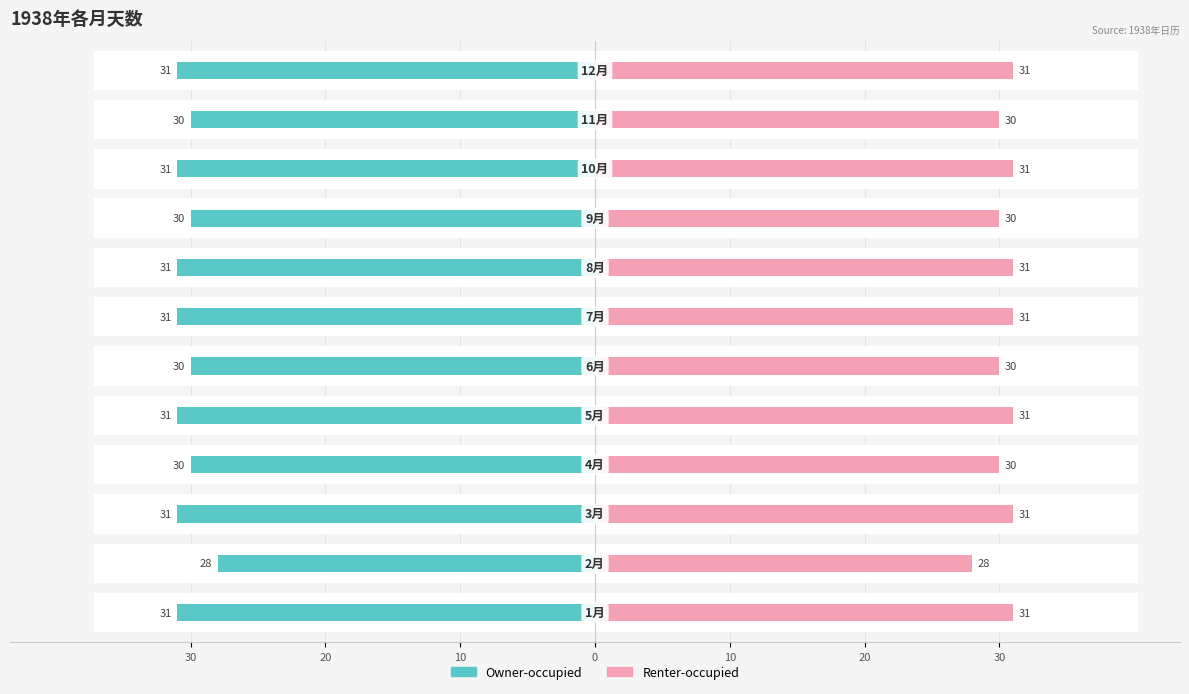

How many series are shown in this chart?

2